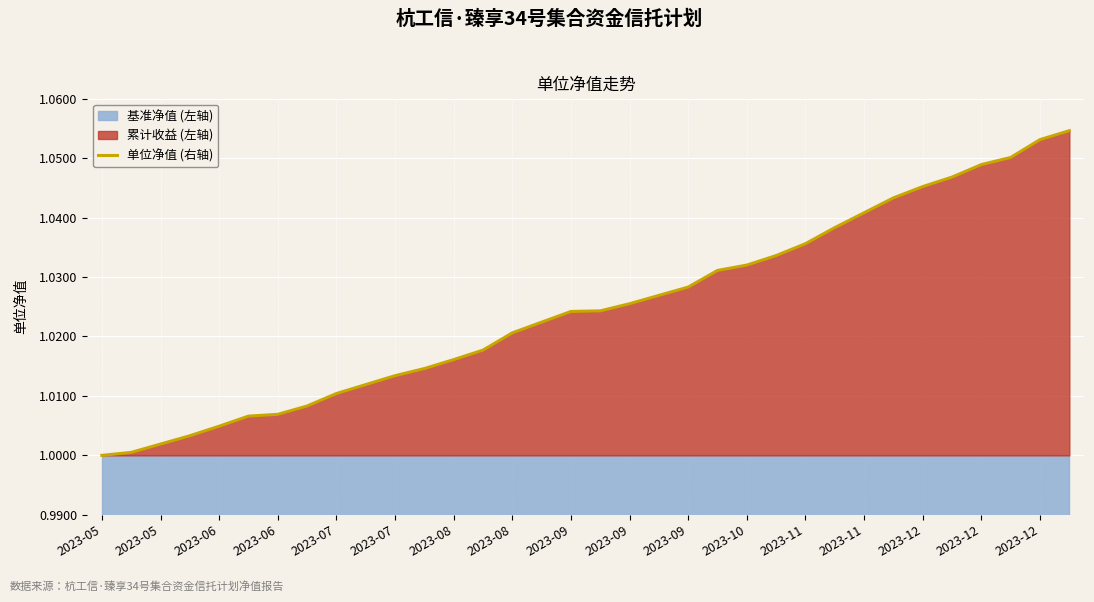

The value at 2023-10 is 1.6. True or false?

False